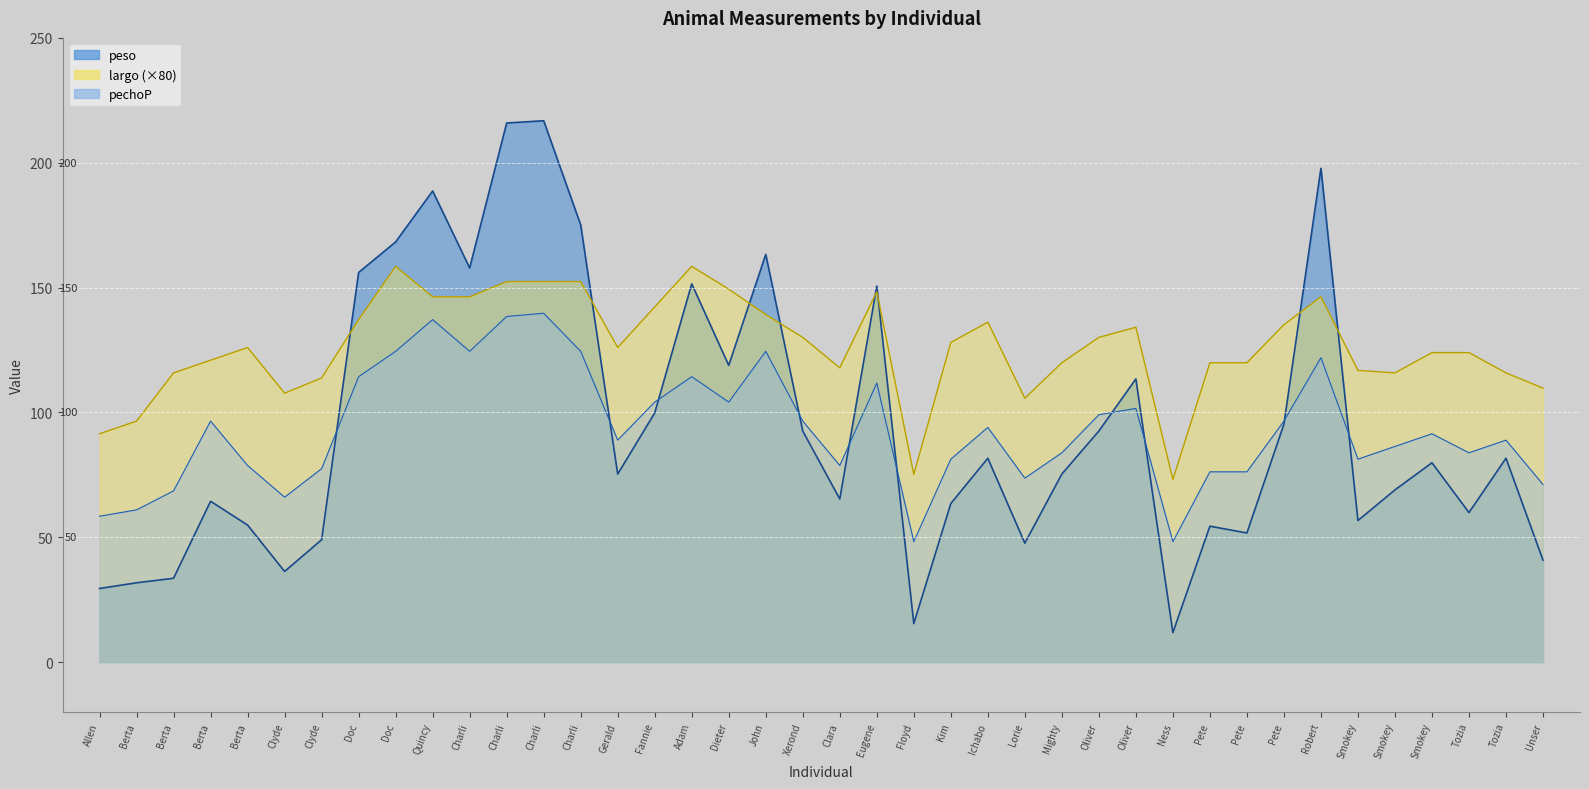

True or false: largo and pechoP cross at least once.

False